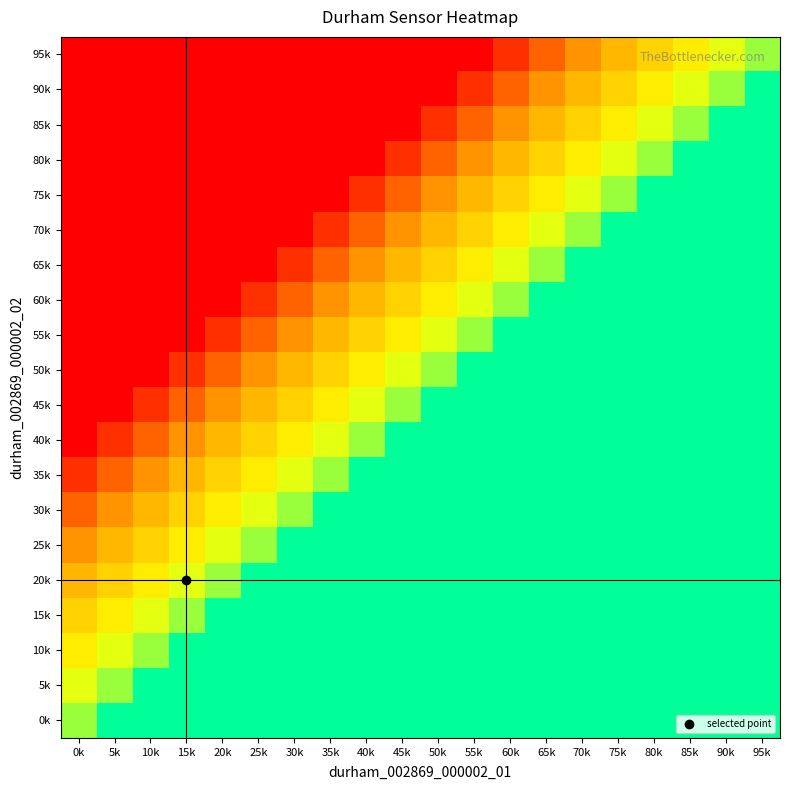

Between 60k and 15k, which is larger?

60k